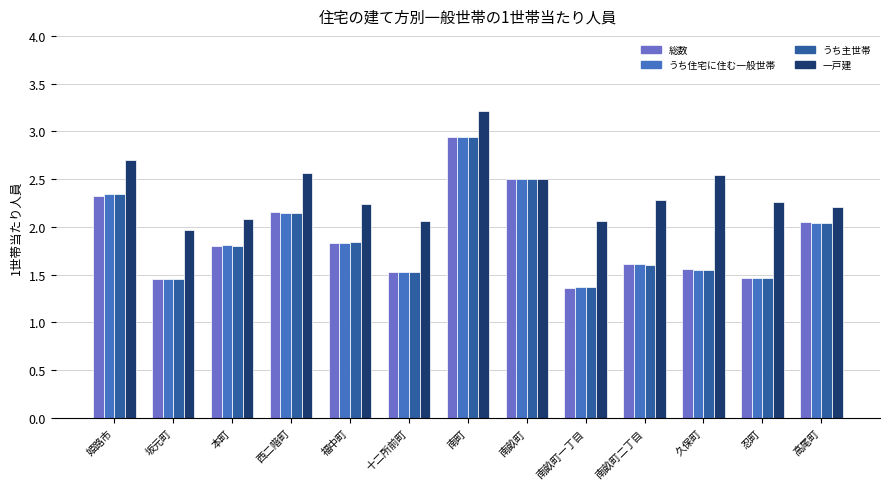

Count the number of categories in the chart.

13